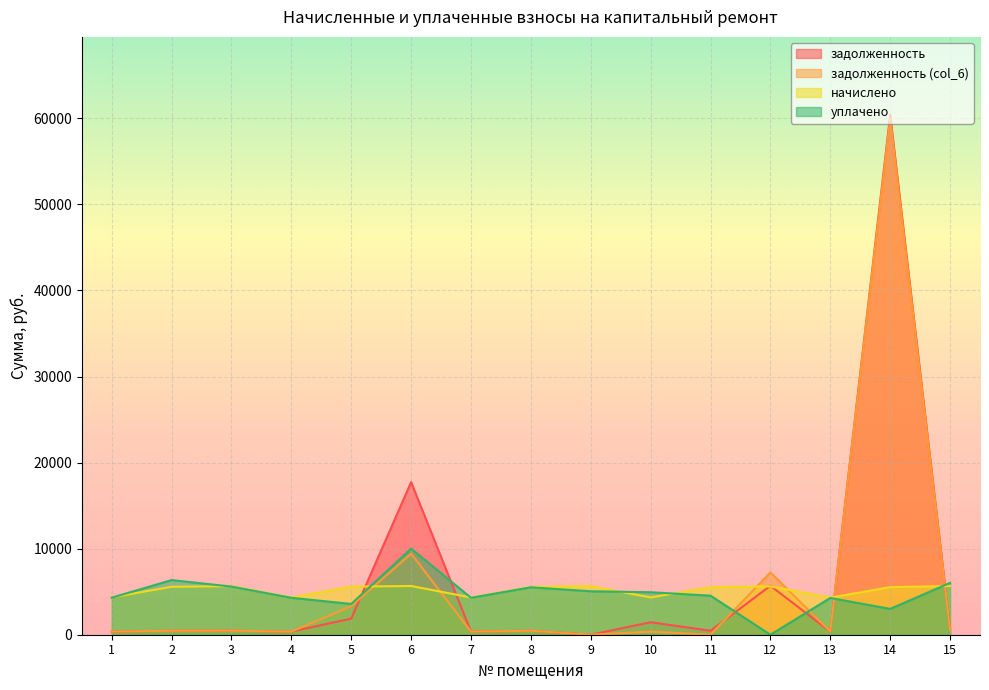

Where is the first local maximum for задолженность?

3